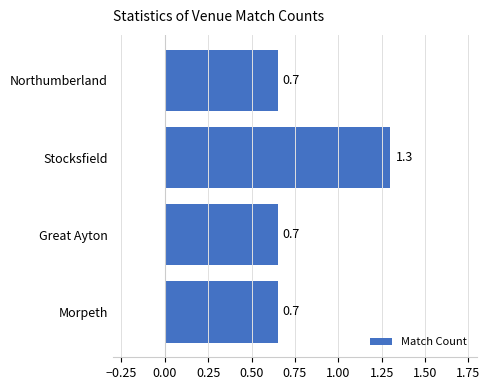

What is the smallest value displayed?

0.7